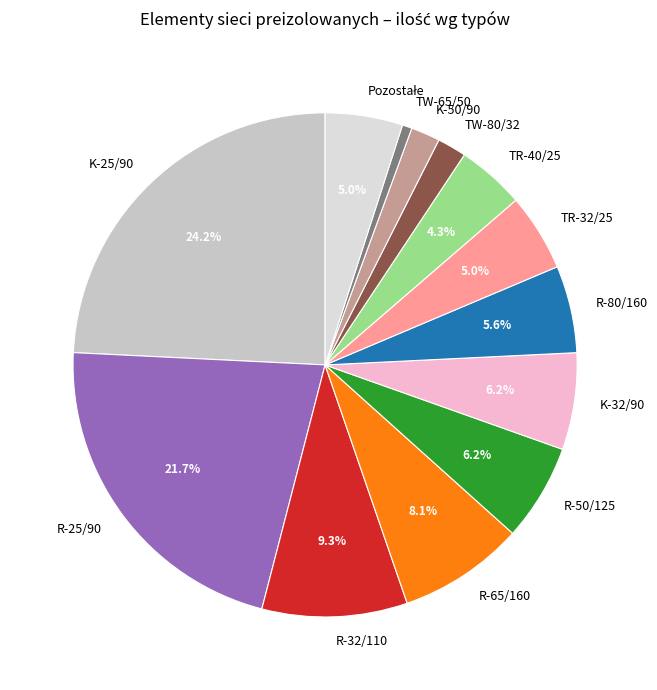

Which category has the smallest portion of the pie?

TW-65/50